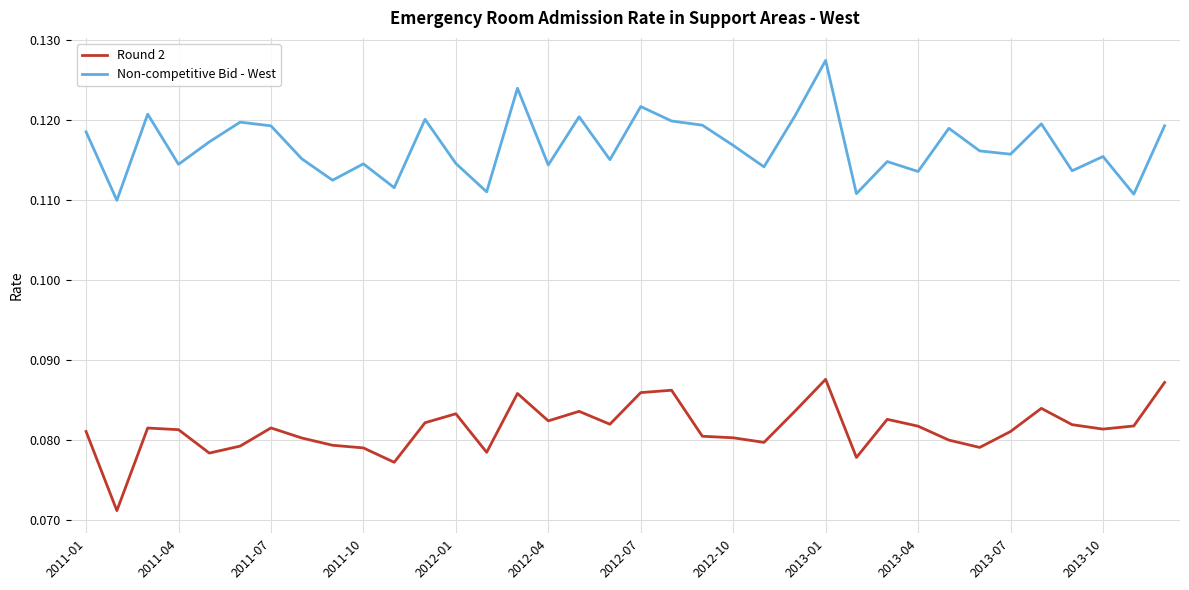

How many lines are shown in the chart?

2